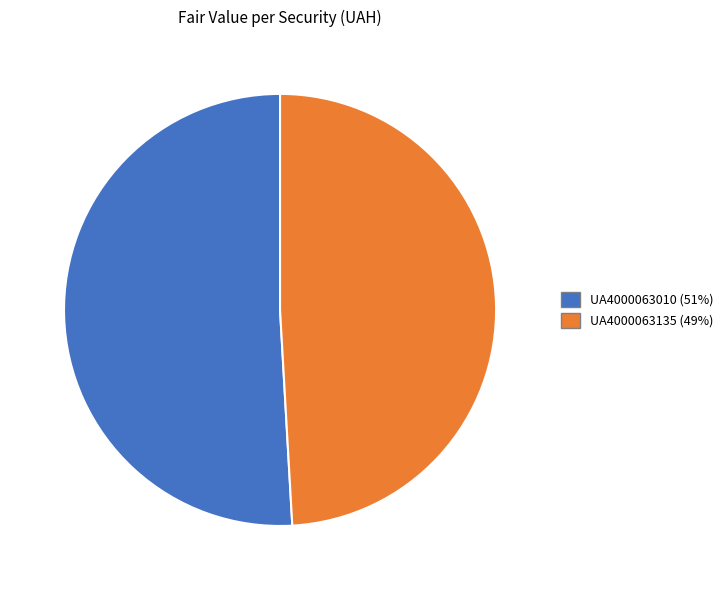

Which category has the biggest portion of the pie?

UA4000063010